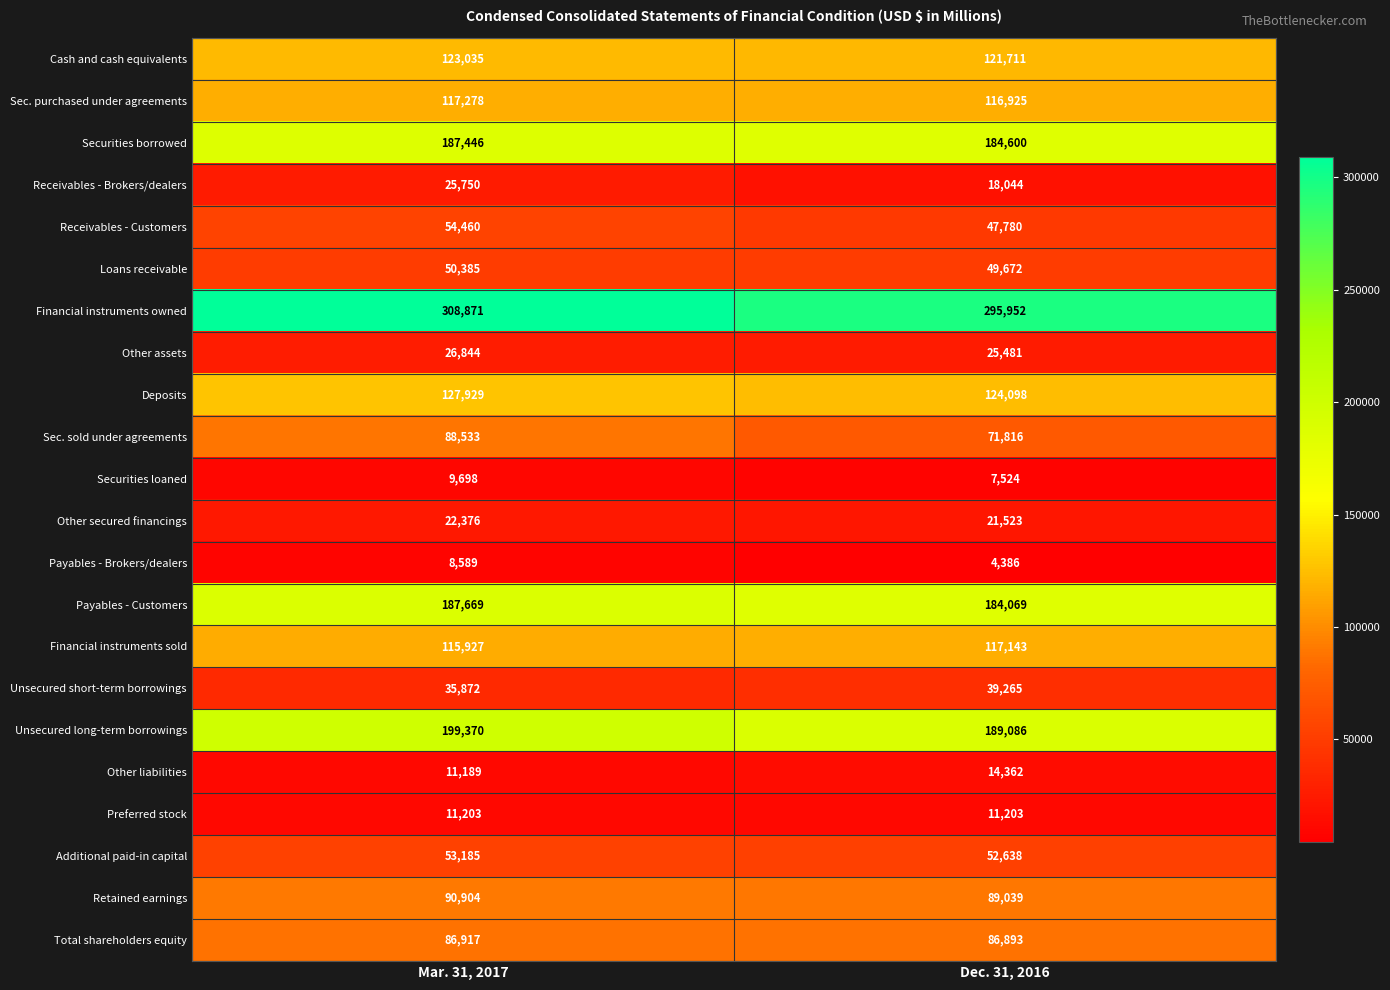

The value of Other liabilities at Mar. 31, 2017 is 18694. True or false?

False